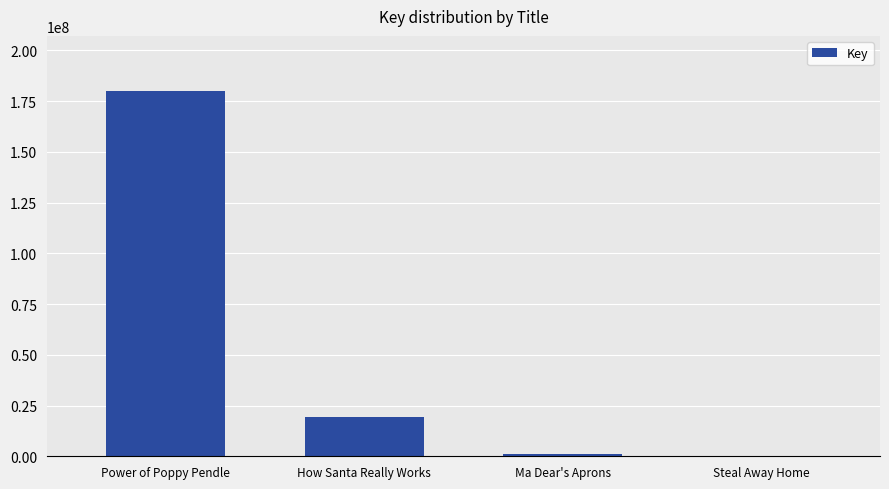

At which label is the value closest to 90211083?

How Santa Really Works